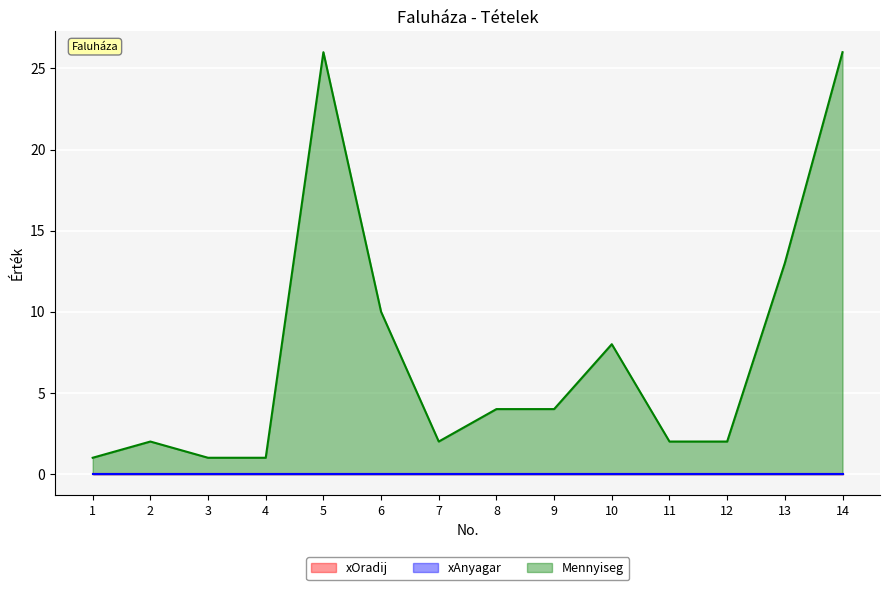

Which category has the highest value in the xOradij series?

1